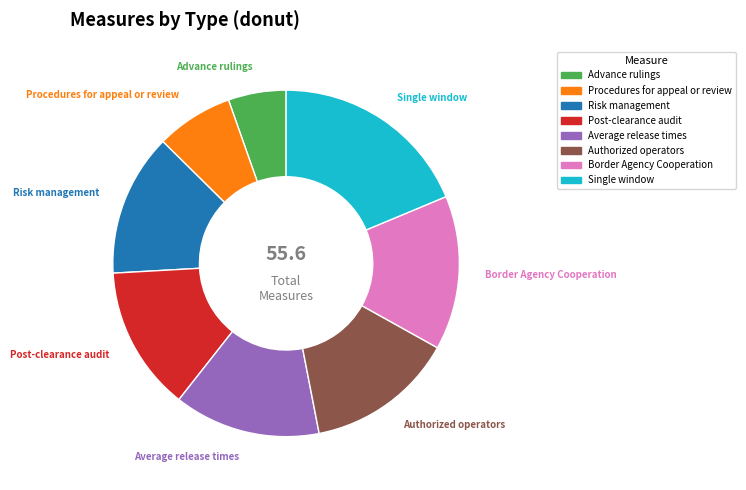

Is the sum of Advance rulings and Single window greater than half?

No